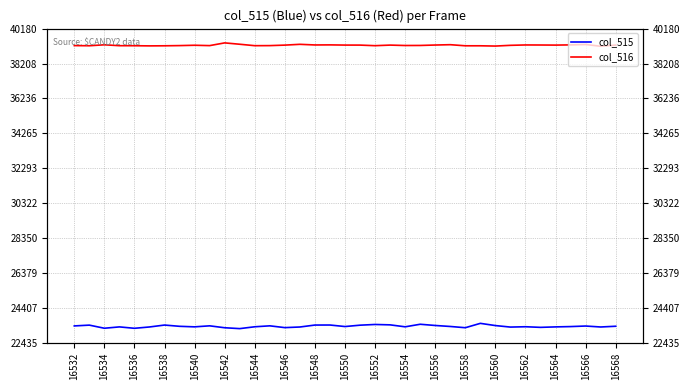

Reading left to right, what are all the values shown in this chart?

col_515: 23394	23439	23263	23339	23260	23335	23443	23372	23342	23399	23291	23242	23346	23399	23298	23333	23443	23445	23359	23436	23476	23454	23344	23488	23419	23363	23293	23539	23414	23329	23348	23313	23339	23357	23388	23334	23376
col_516: 39220	39211	39265	39215	39213	39204	39209	39220	39239	39219	39373	39296	39215	39219	39247	39292	39256	39260	39249	39248	39215	39248	39225	39228	39252	39271	39209	39209	39194	39235	39256	39253	39248	39260	39282	39182	39248